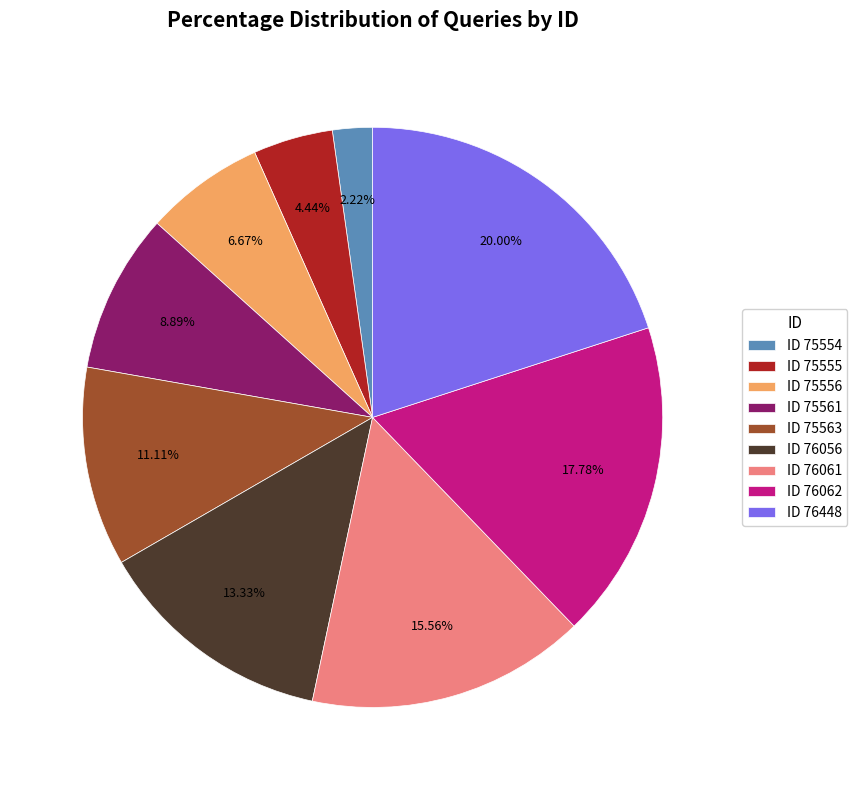

Which has a higher value, ID 76448 or ID 76061?

ID 76448